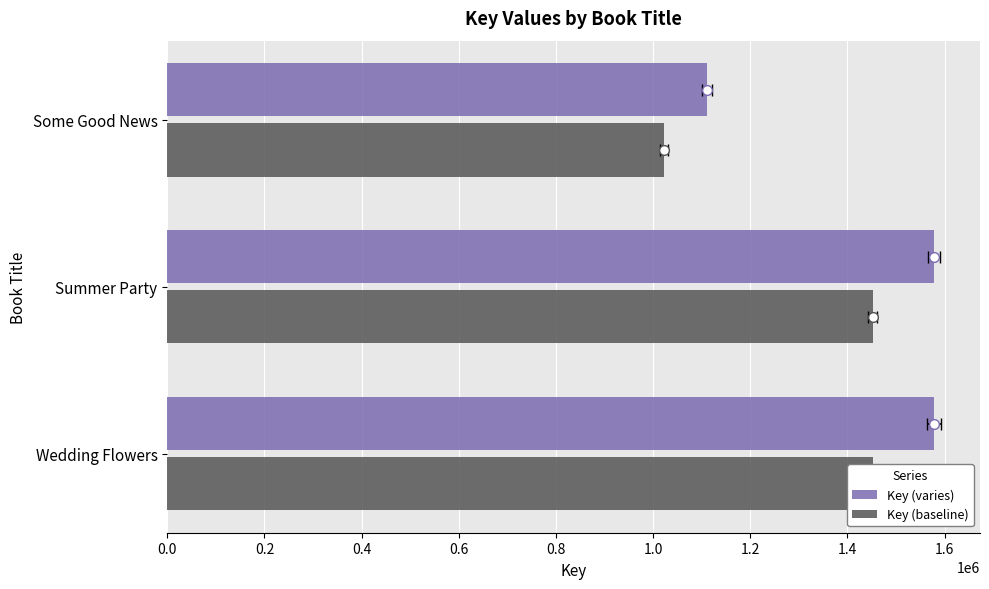

How many groups of bars are there?

3